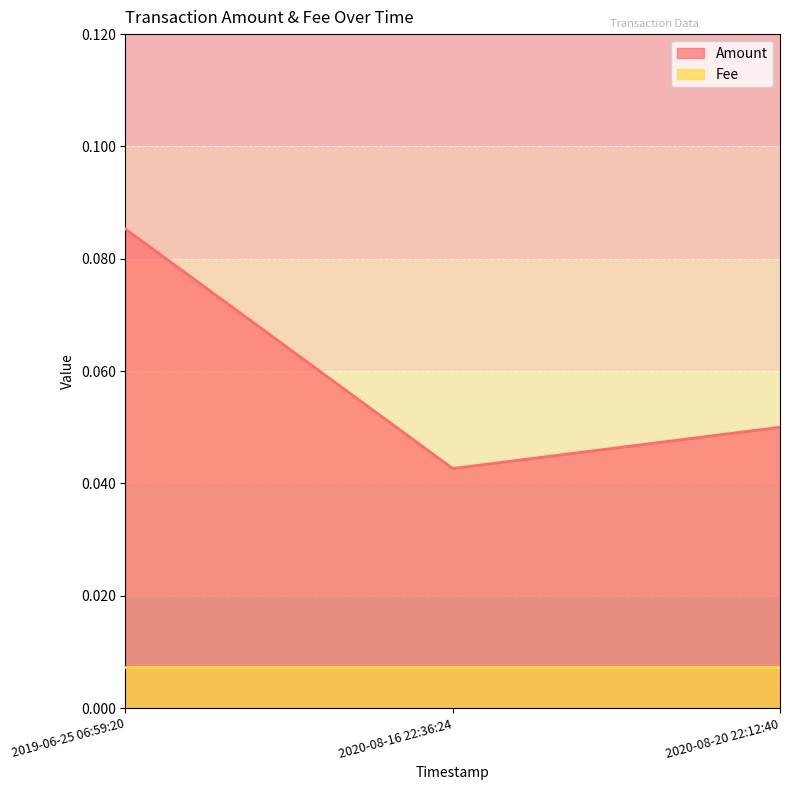

Read the value at 2020-08-20 22:12:40.

0.1